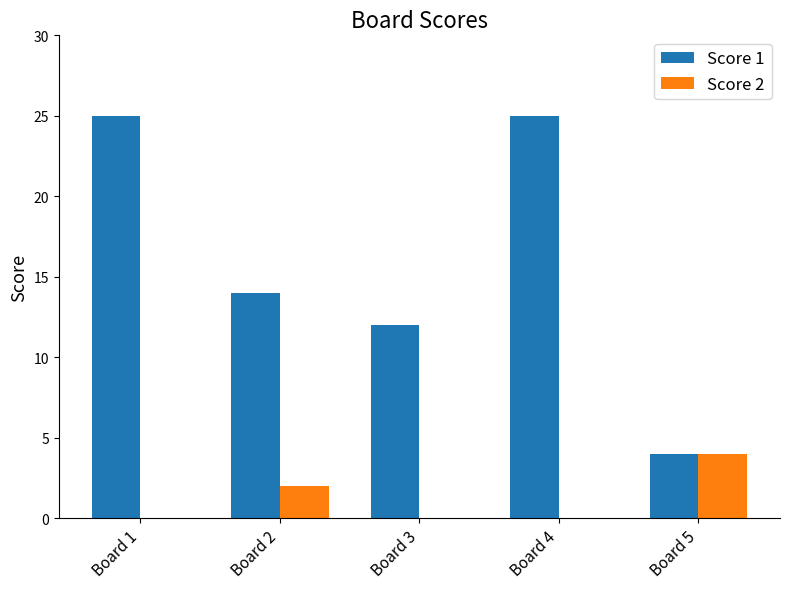

Which series has the largest range (max minus min)?

Score 1